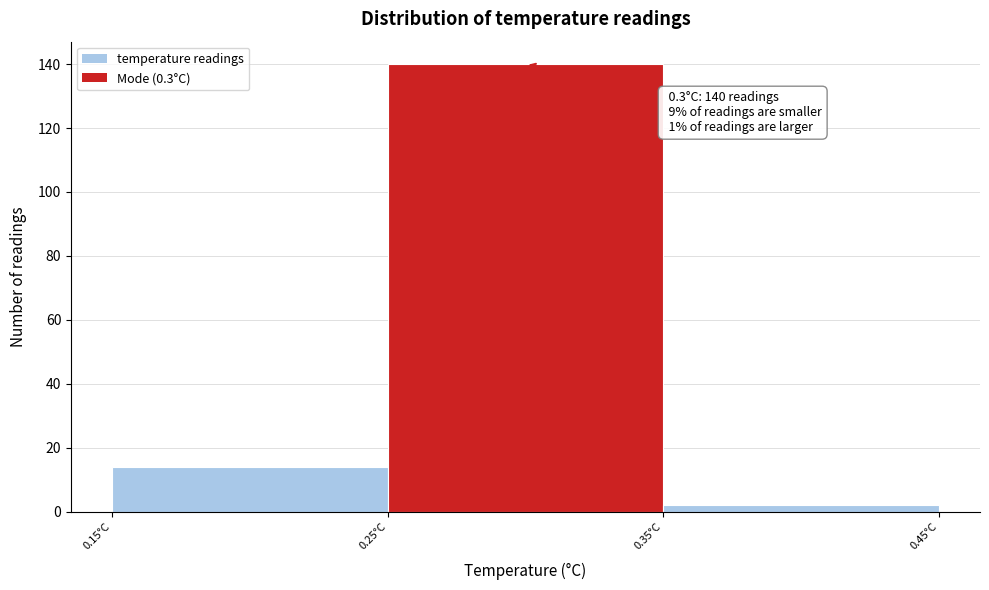

Which range on the x-axis has the tallest bar?

0.25 to 0.35